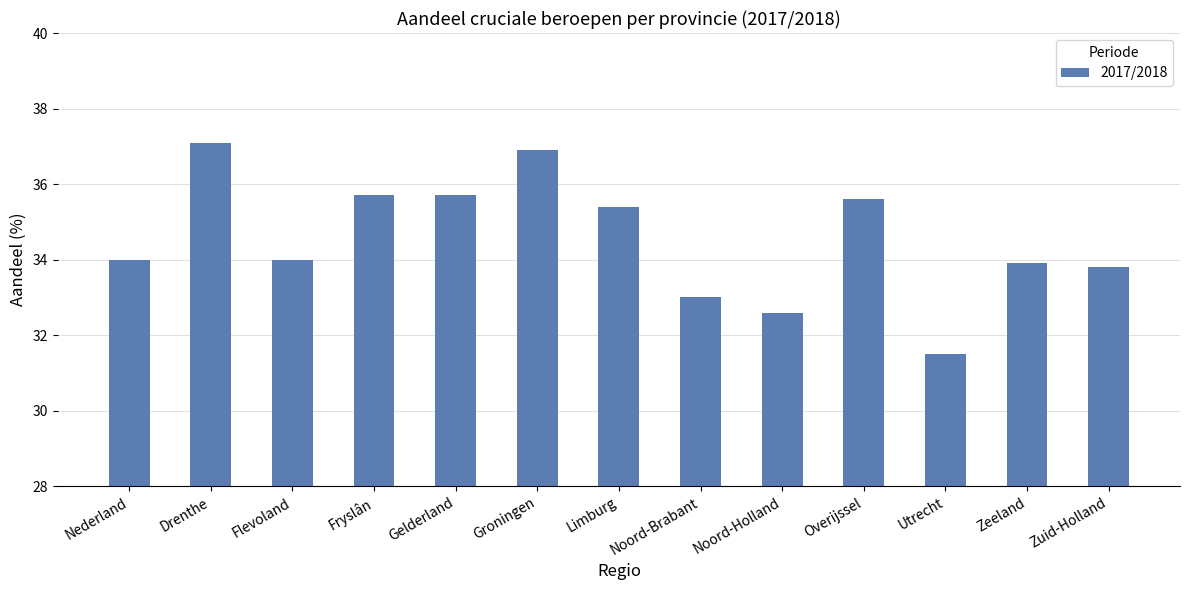

What is the maximum value shown in the chart?

37.1